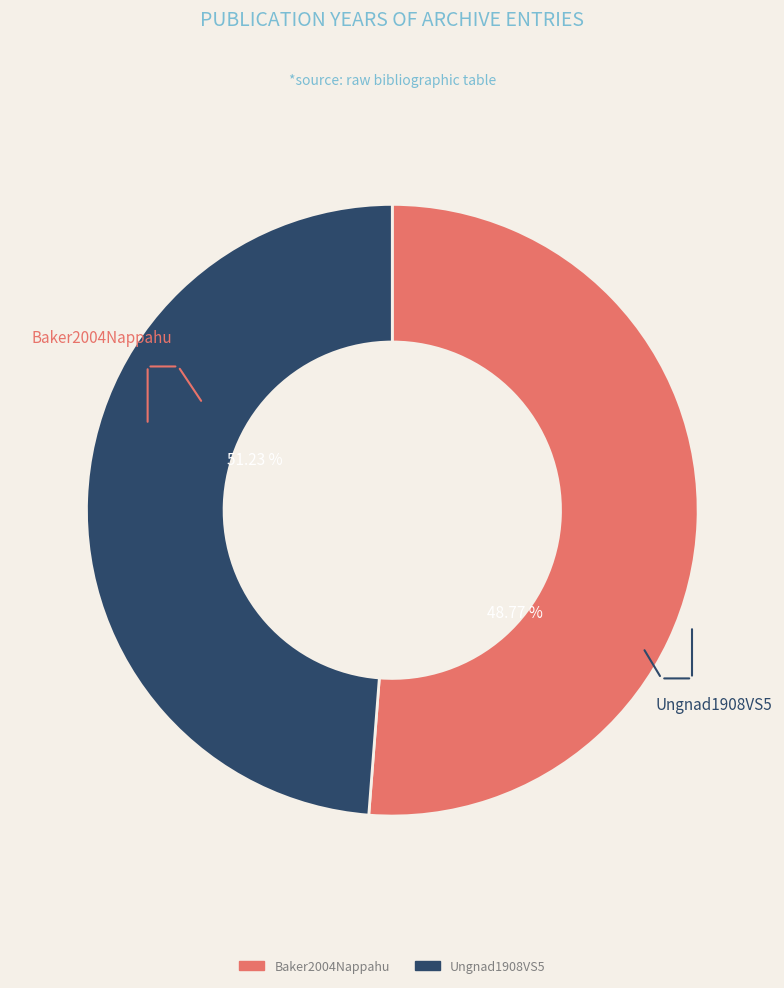

How many segments does this pie chart have?

2